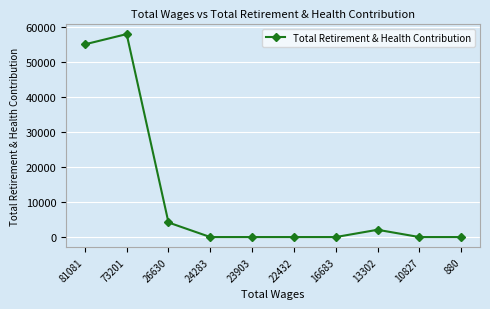

Where is the first local maximum?

73201